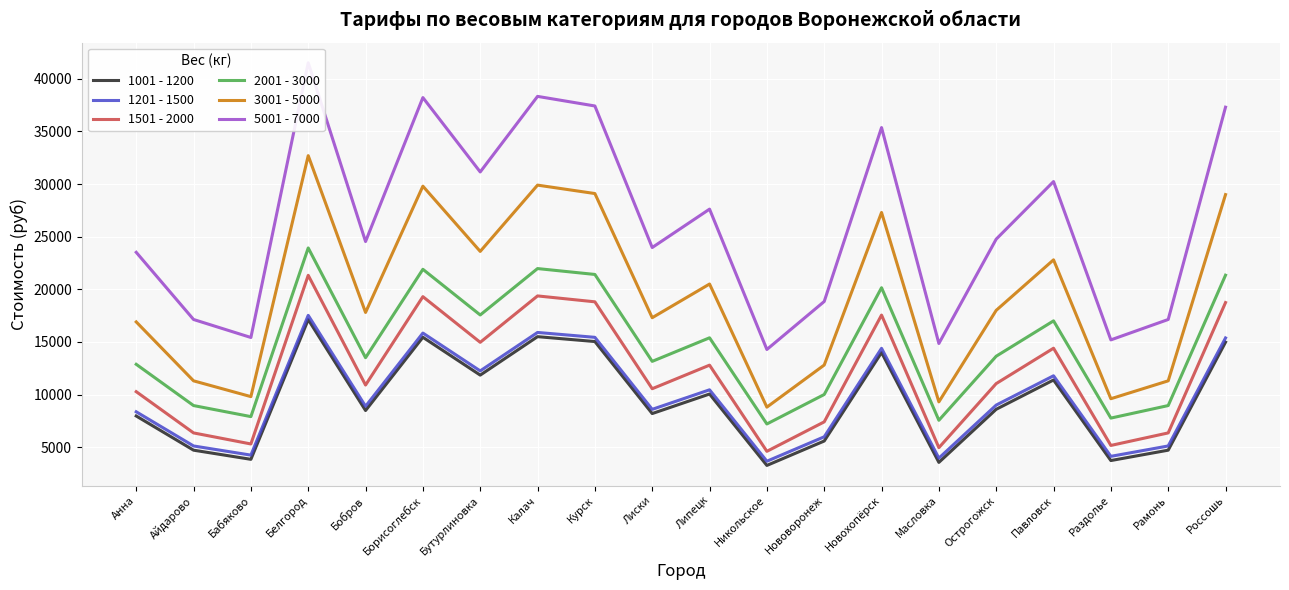

True or false: 1001 - 1200 has more than 1 interior local peaks.

True